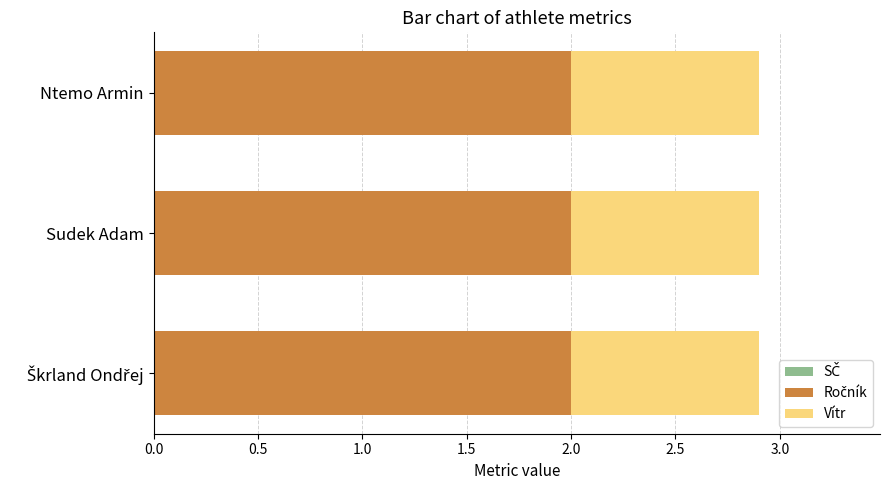

How many series are shown in this chart?

2